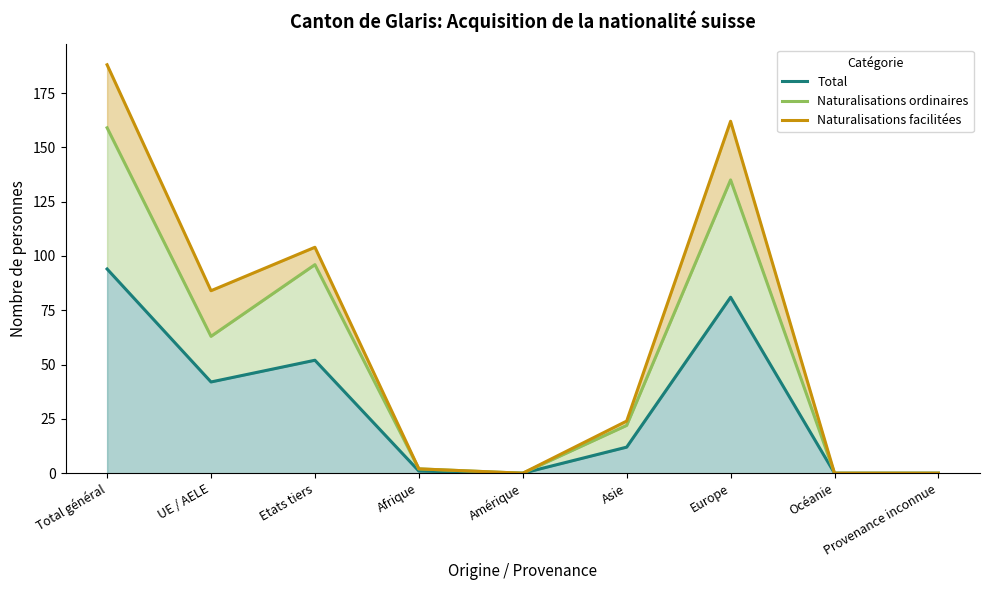

Reading left to right, extract all data points from this chart.

Total: Total général=94	UE / AELE=42	Etats tiers=52	Afrique=1	Amérique=0	Asie=12	Europe=81	Océanie=0	Provenance inconnue=0
Naturalisations ordinaires: Total général=159	UE / AELE=63	Etats tiers=96	Afrique=2	Amérique=0	Asie=22	Europe=135	Océanie=0	Provenance inconnue=0
Naturalisations facilitées: Total général=188	UE / AELE=84	Etats tiers=104	Afrique=2	Amérique=0	Asie=24	Europe=162	Océanie=0	Provenance inconnue=0